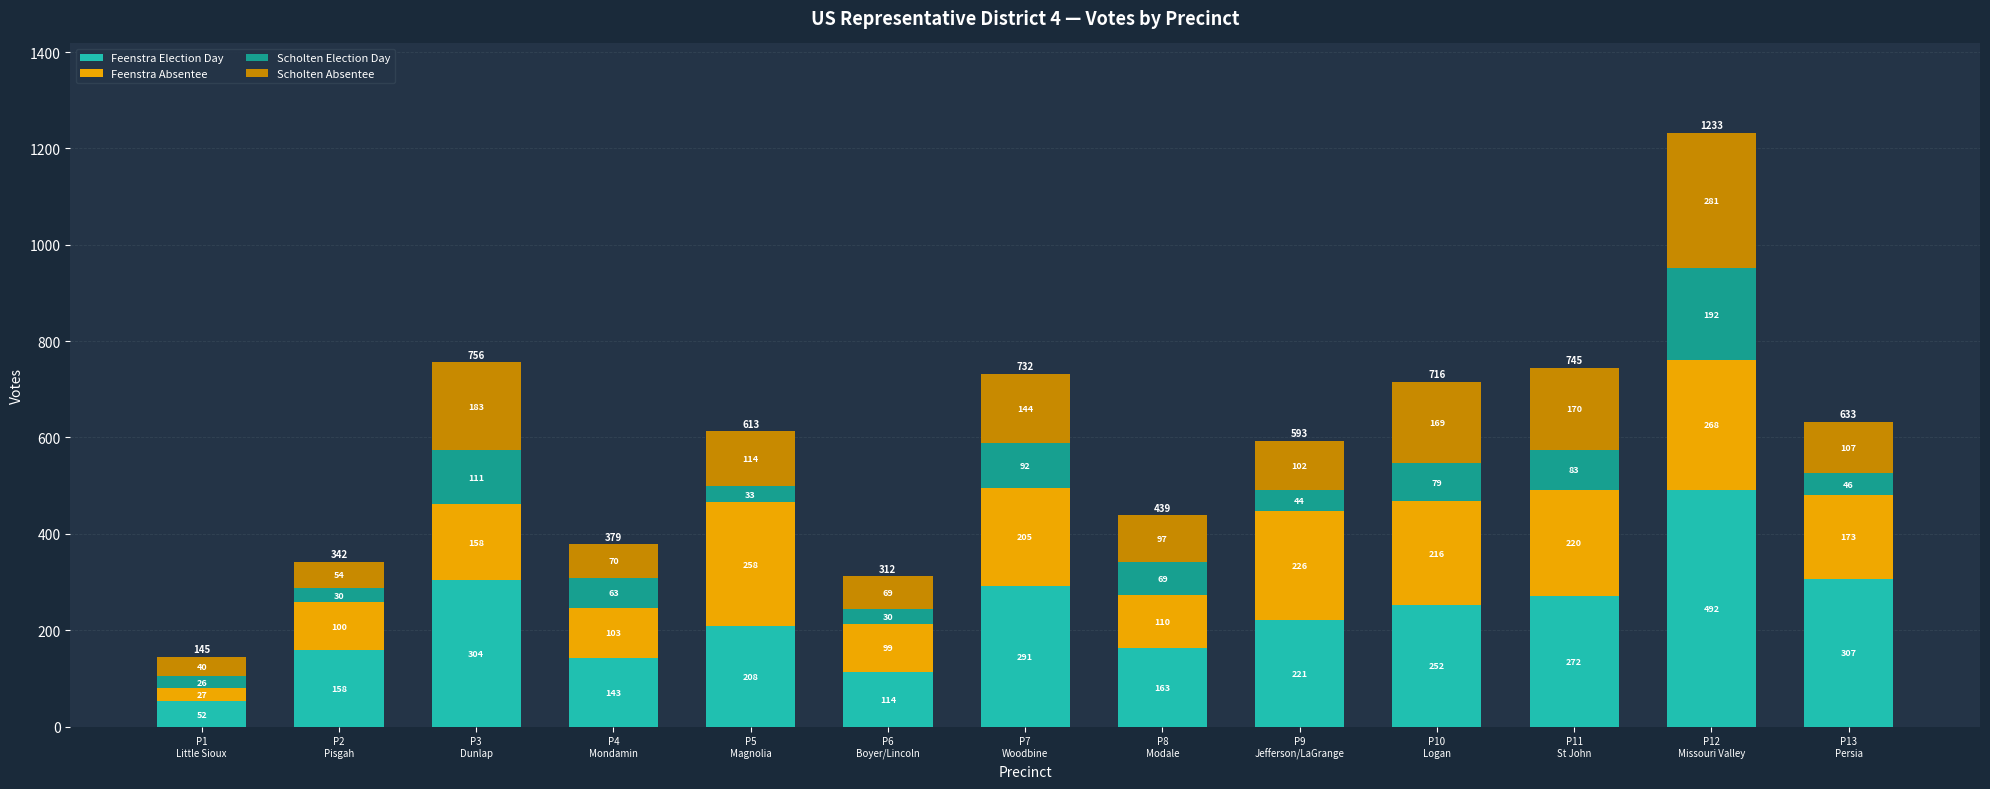

How many values in the Feenstra Election Day series are below 221?

6